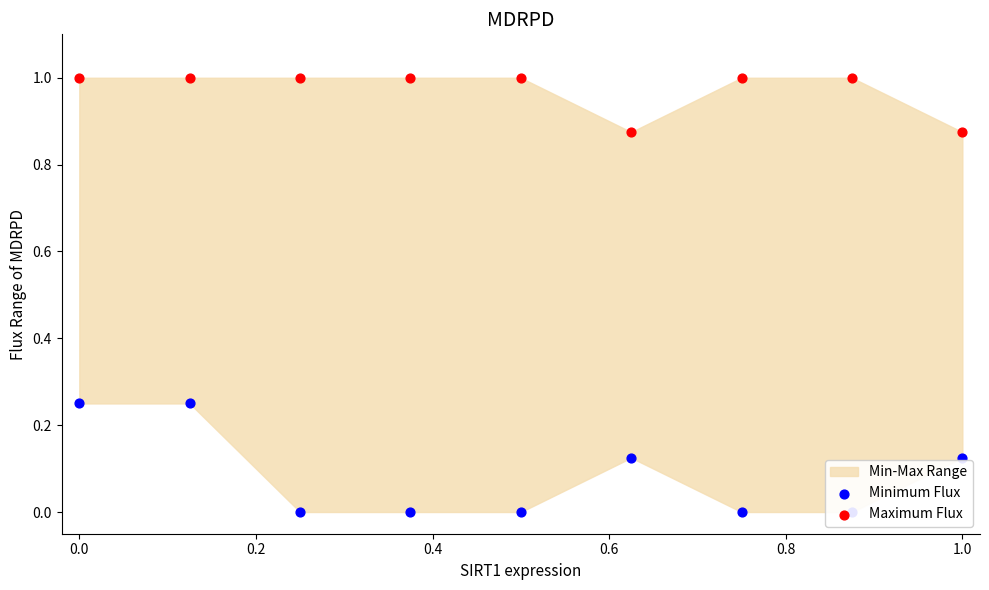

Is the value of Minimum Flux at 8 greater than the value of Maximum Flux at 0.2?

No